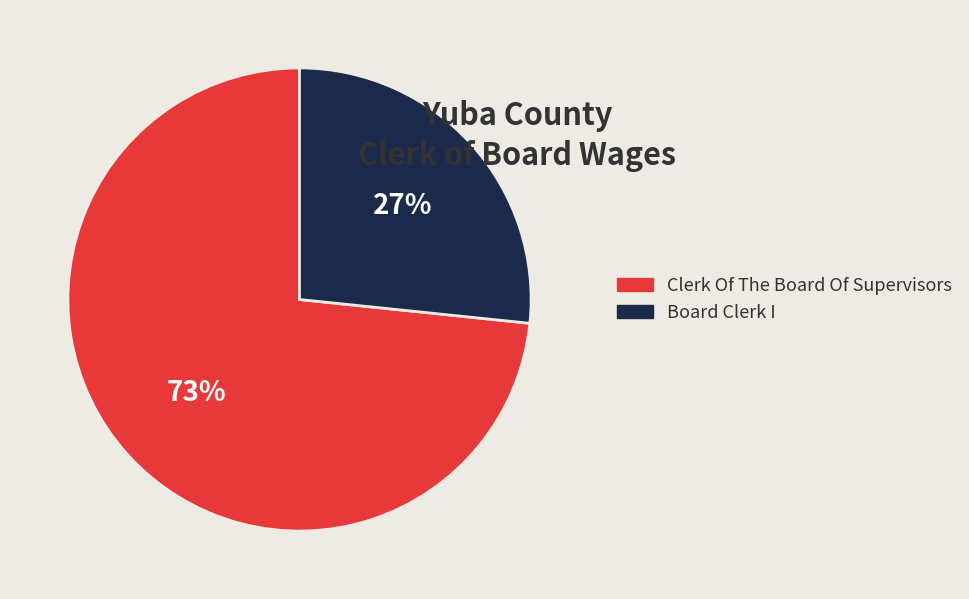

Count the number of slices in the pie.

2